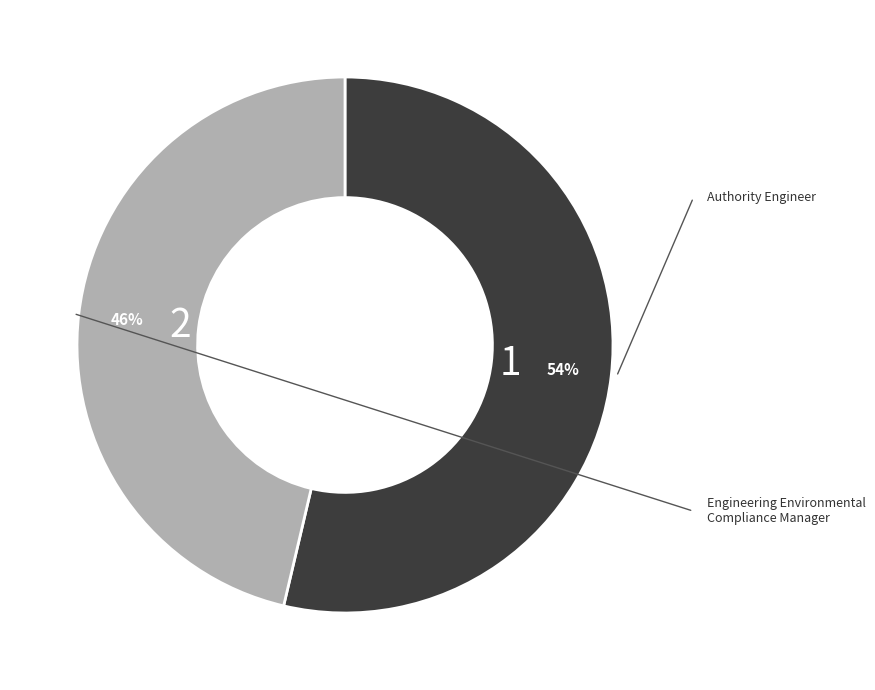

Is there any slice that represents more than half of the pie?

Yes